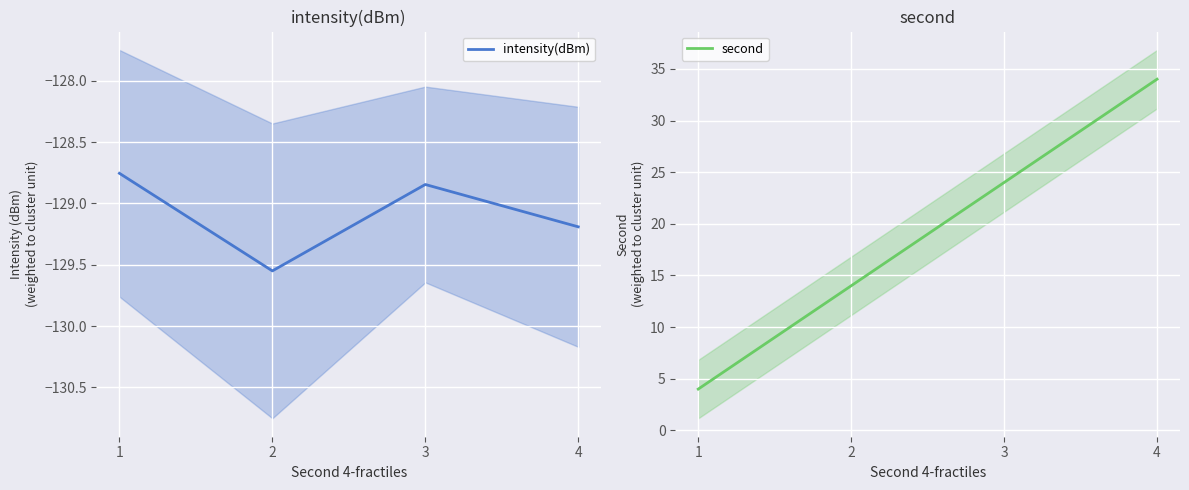

Reading left to right, transcribe all the data shown in this chart.

intensity(dBm): -128.8	-129.6	-128.8	-129.2
second: 4.0	14.0	24.0	34.0